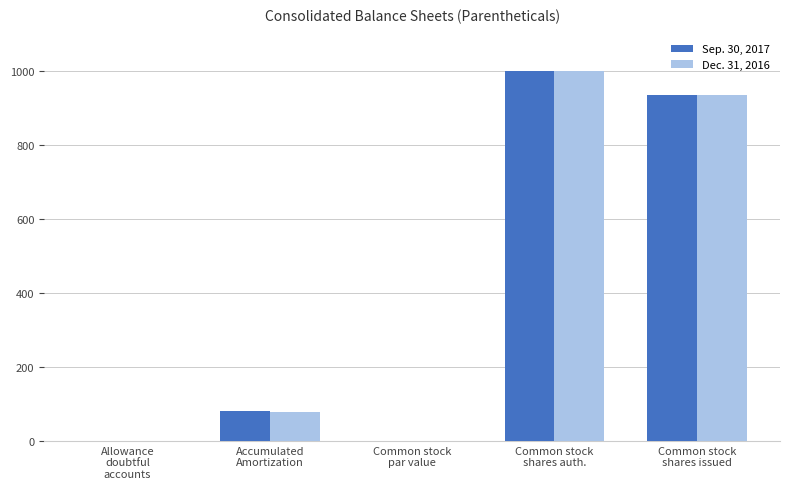

What is the greatest value displayed?

1000.0